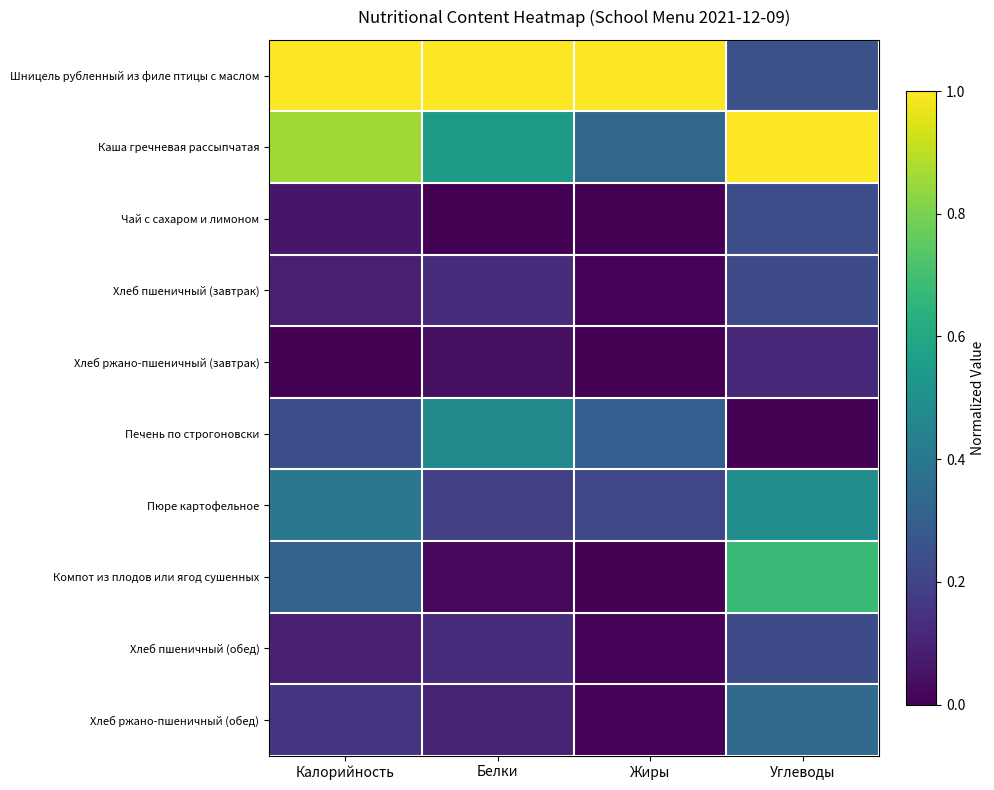

What is the total value across all series at Белки?

2.6